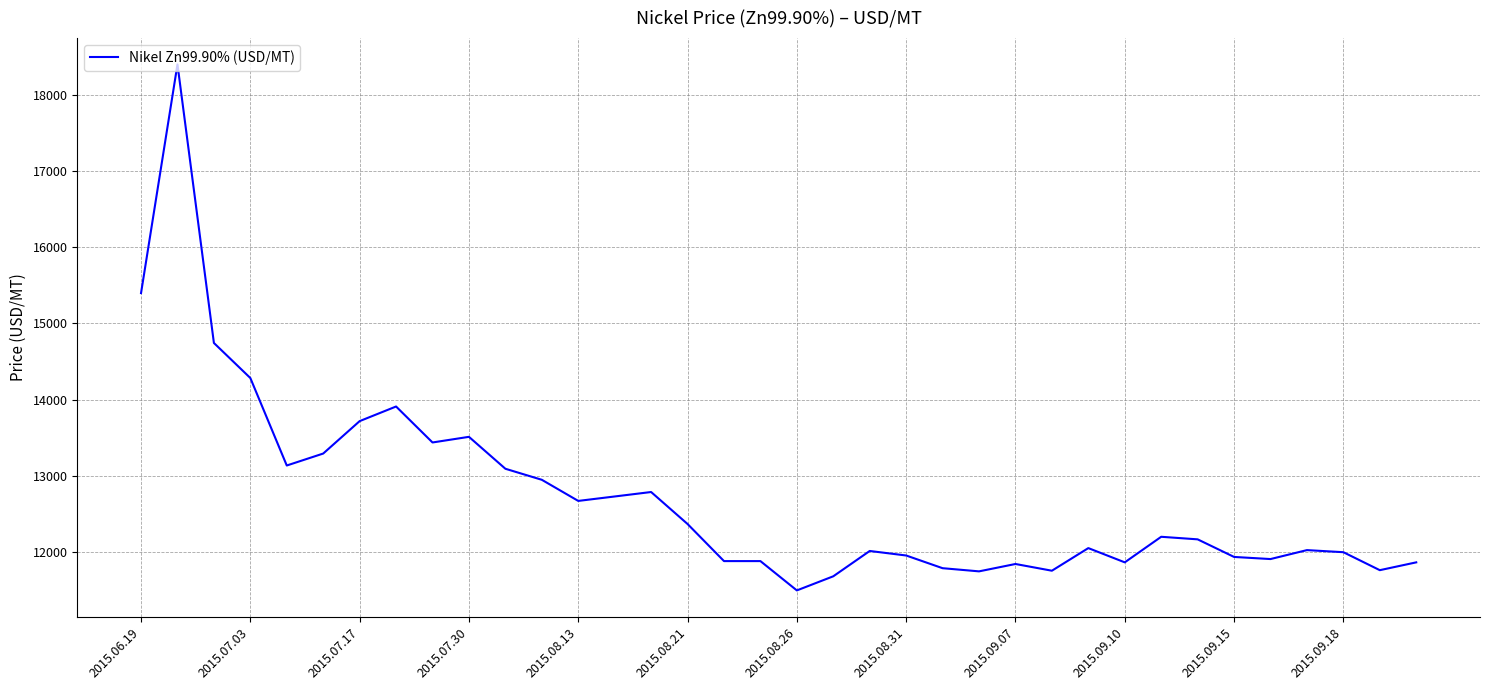

What is the greatest value displayed?

18398.7